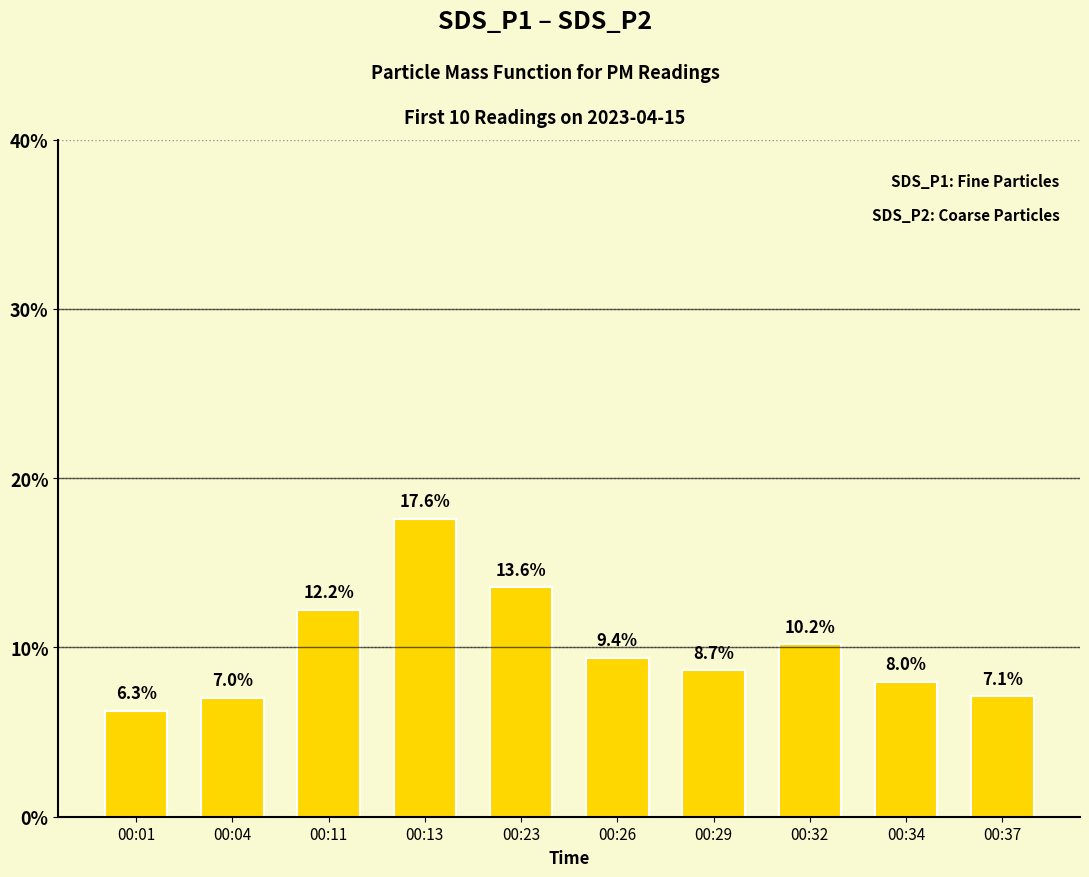

Where does the data first go above 9?

00:11